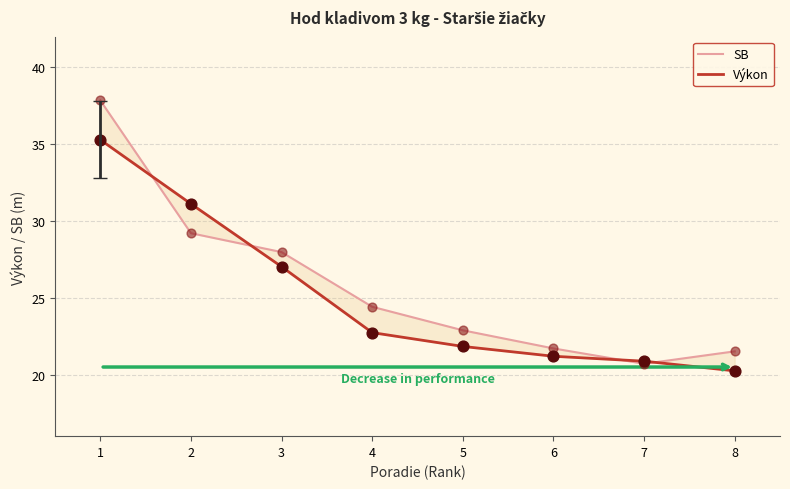

Is the value of SB at 3 greater than the value of Výkon at 4?

Yes